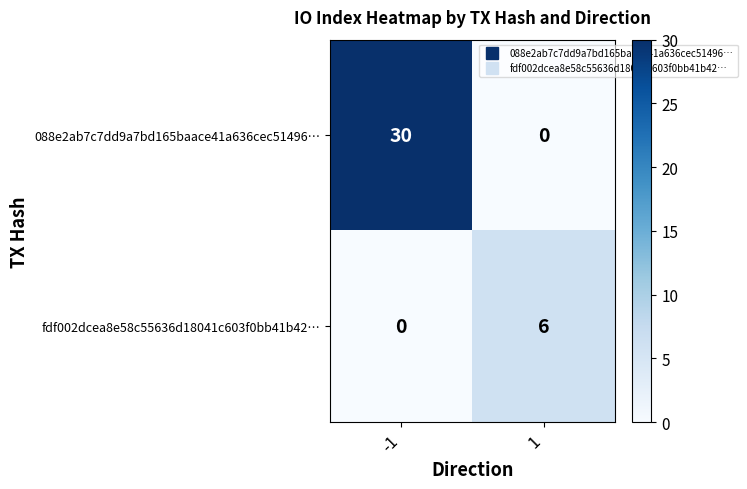

Count the number of categories in the chart.

2